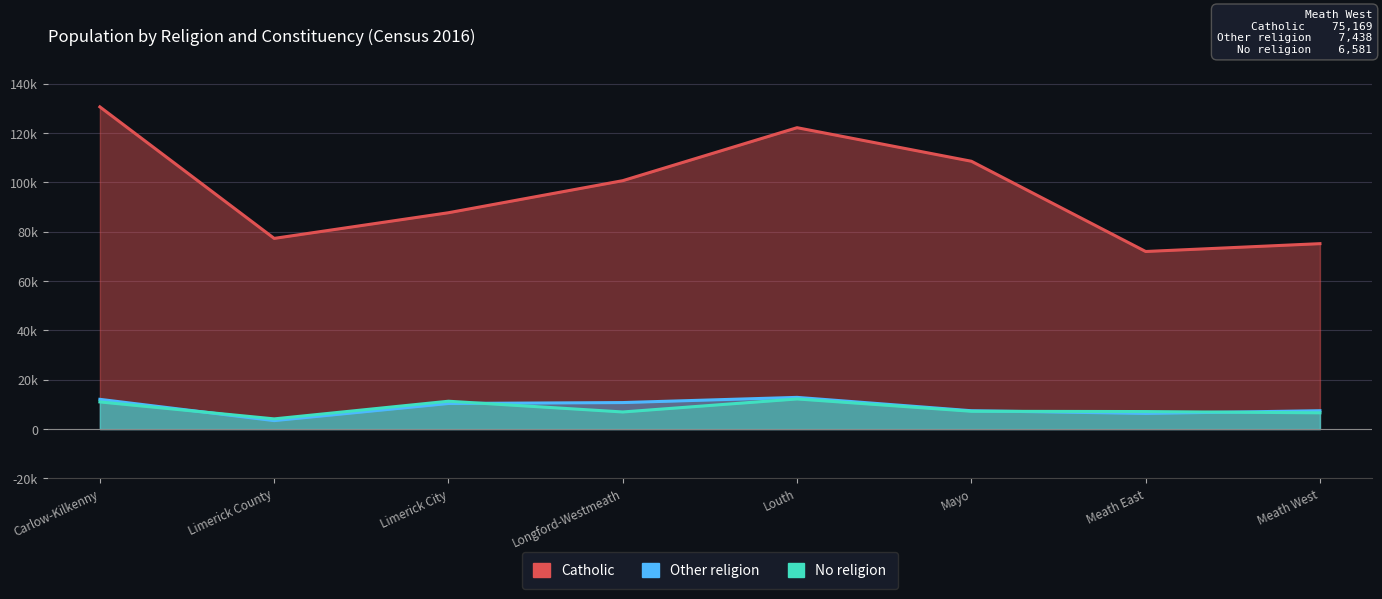

Does the chart have visible grid lines?

Yes